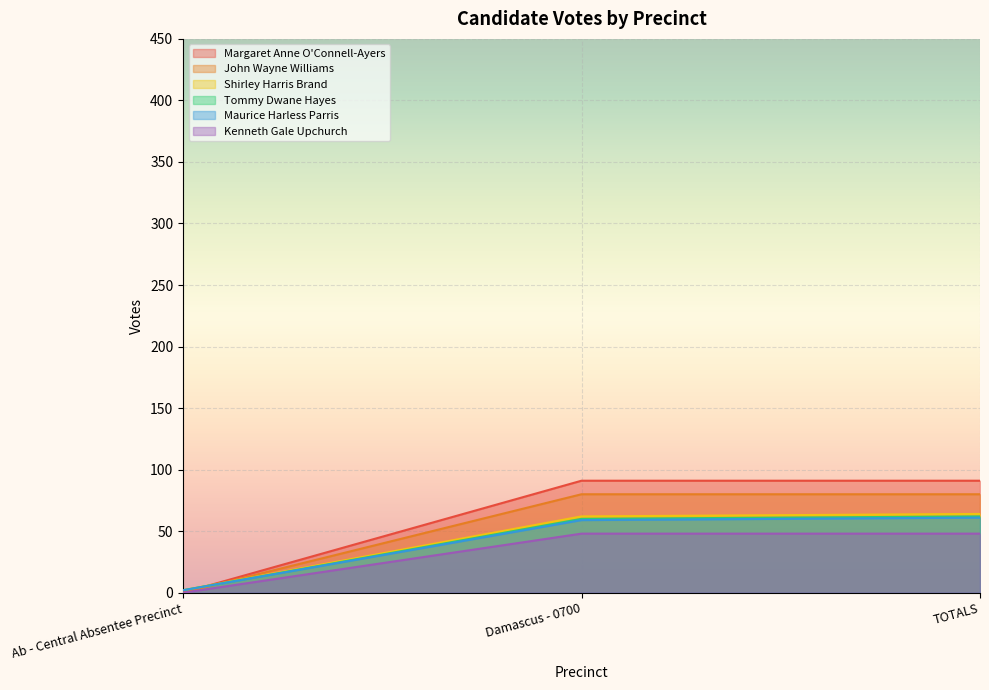

At which label does Tommy Dwane Hayes first exceed 60?

TOTALS